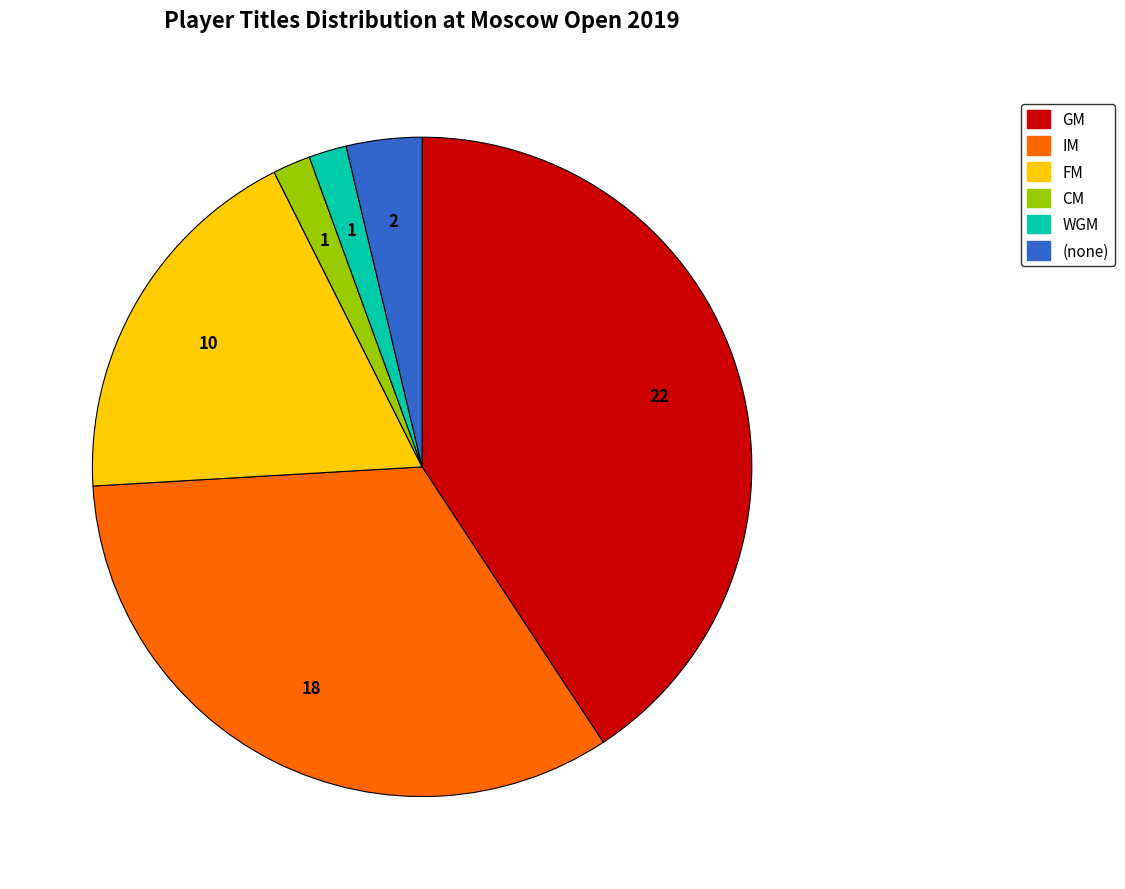

Is there any slice that represents more than half of the pie?

No